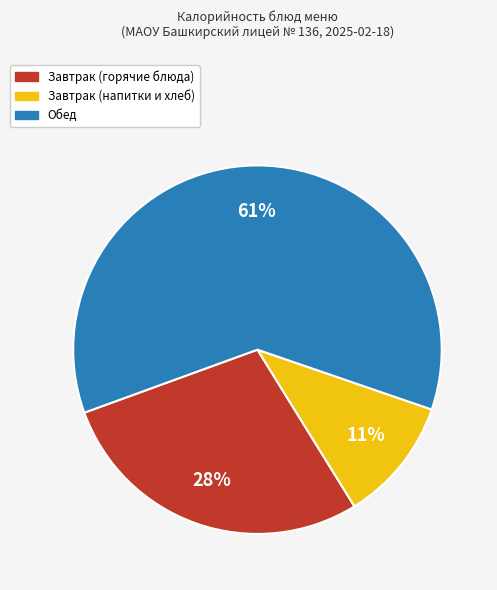

To the nearest percent, what is the difference between the largest and smallest slice percentages?

50%